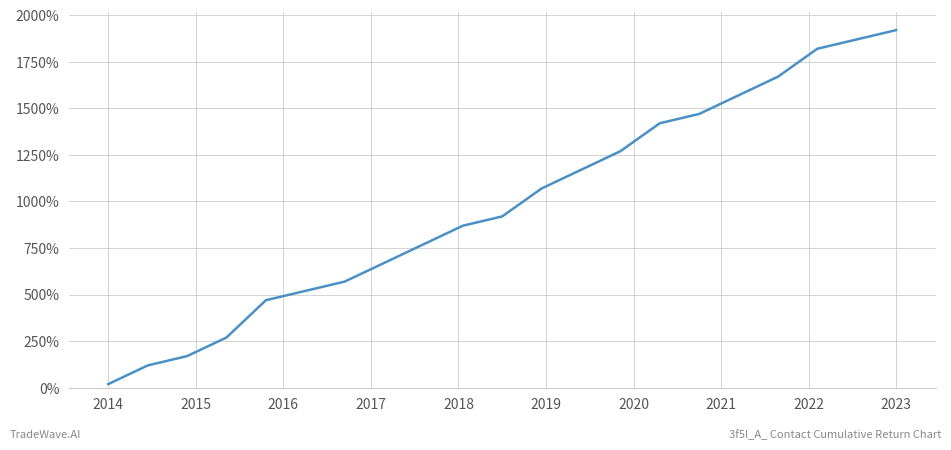

Does the chart have visible grid lines?

Yes